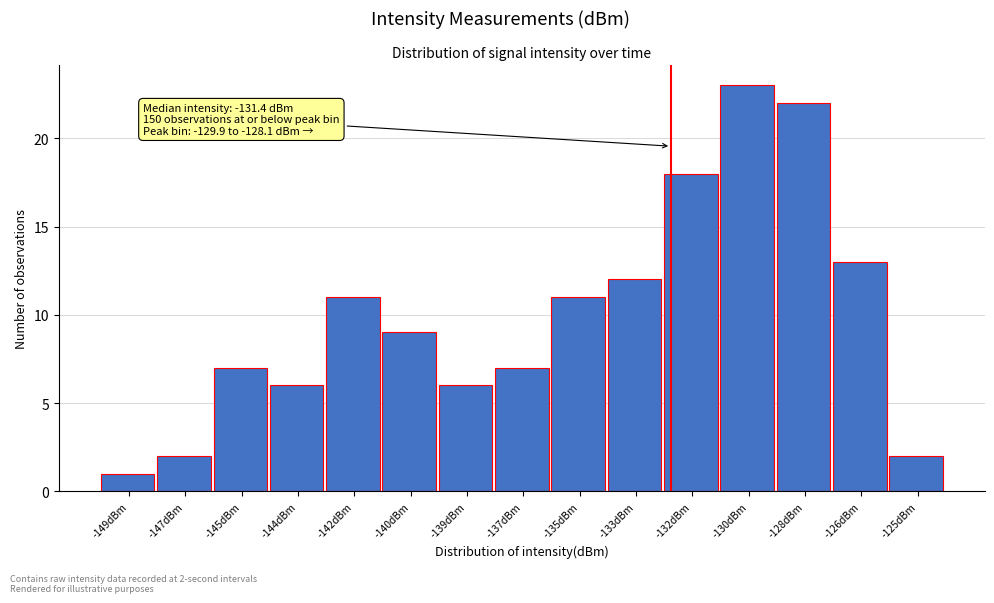

Reading left to right, list all the values displayed in this chart.

-149dBm=1	-147dBm=2	-145dBm=7	-144dBm=6	-142dBm=11	-140dBm=9	-139dBm=6	-137dBm=7	-135dBm=11	-133dBm=12	-132dBm=18	-130dBm=23	-128dBm=22	-126dBm=13	-125dBm=2